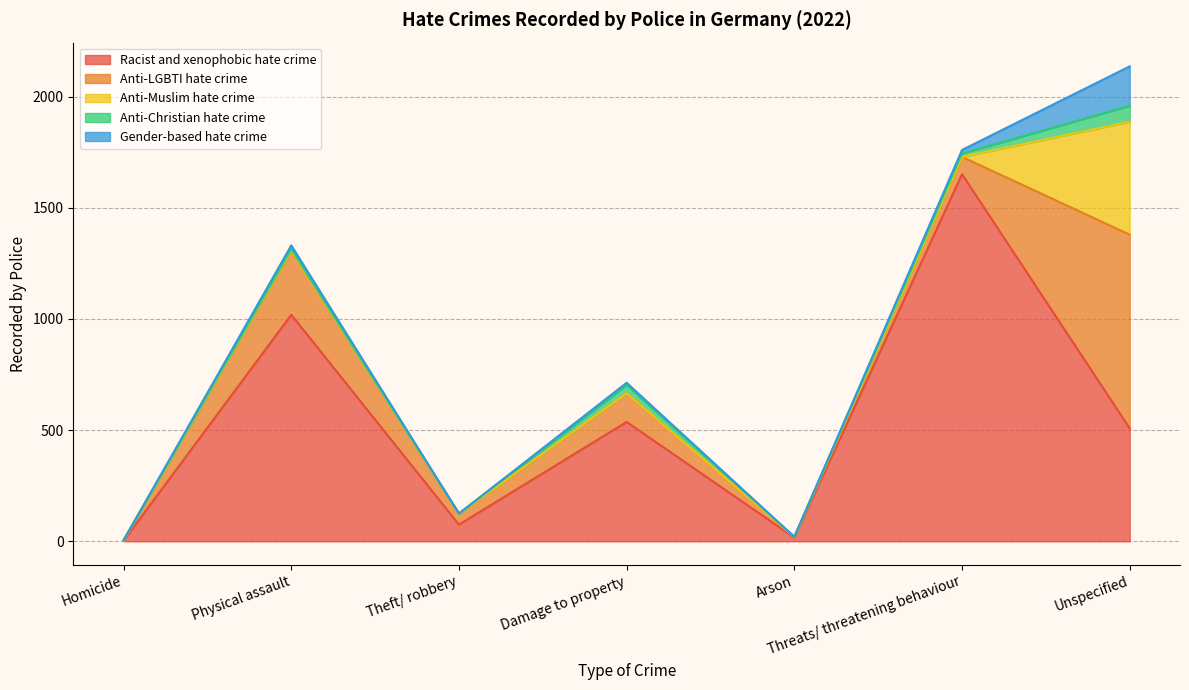

What is the sum of the Anti-Muslim hate crime values at Unspecified and Threats/ threatening behaviour?

508